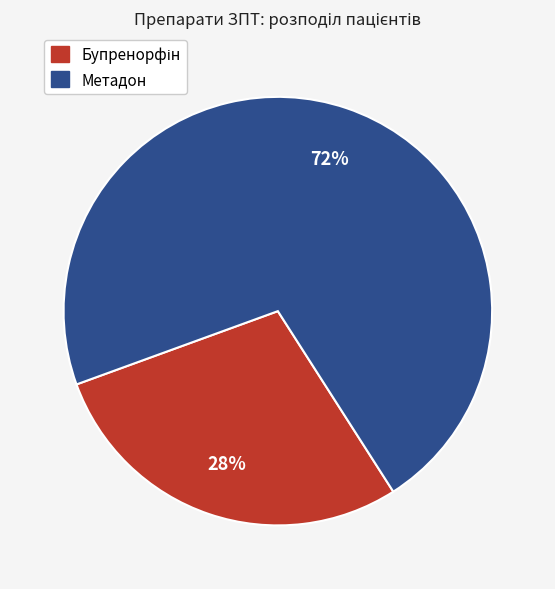

How many slices are in this pie chart?

2